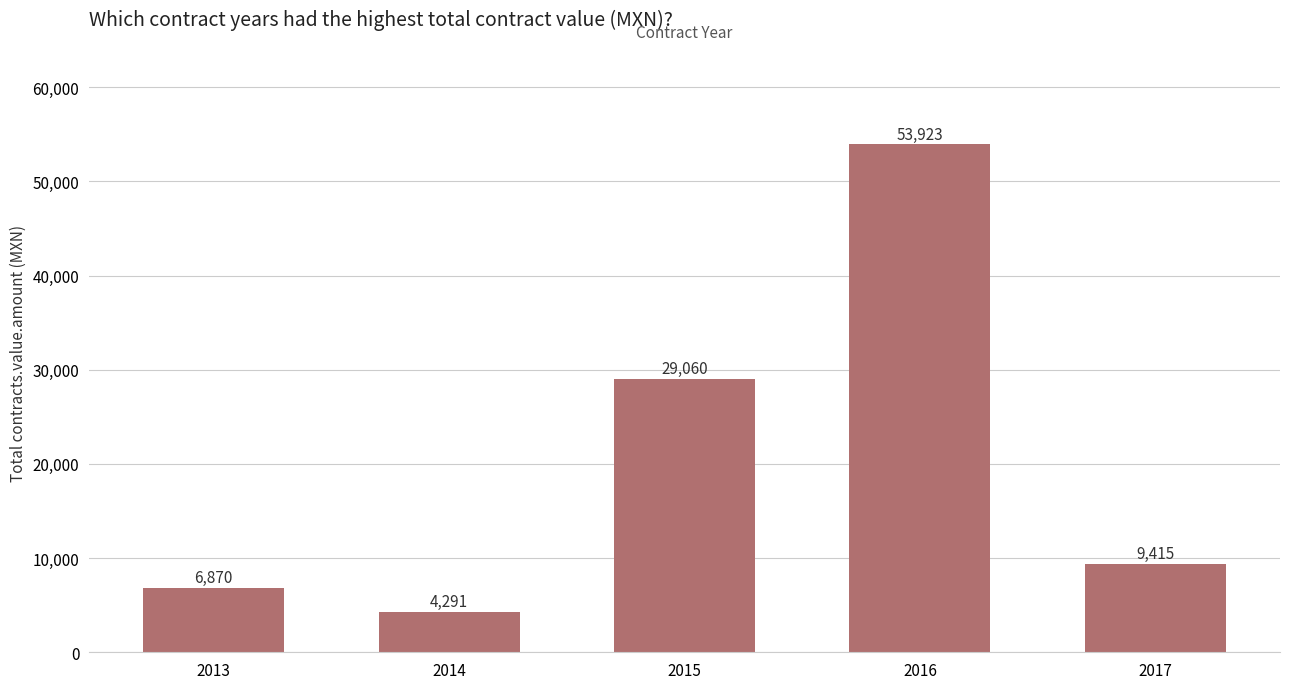

What is the difference between the maximum and minimum values?

49632.0